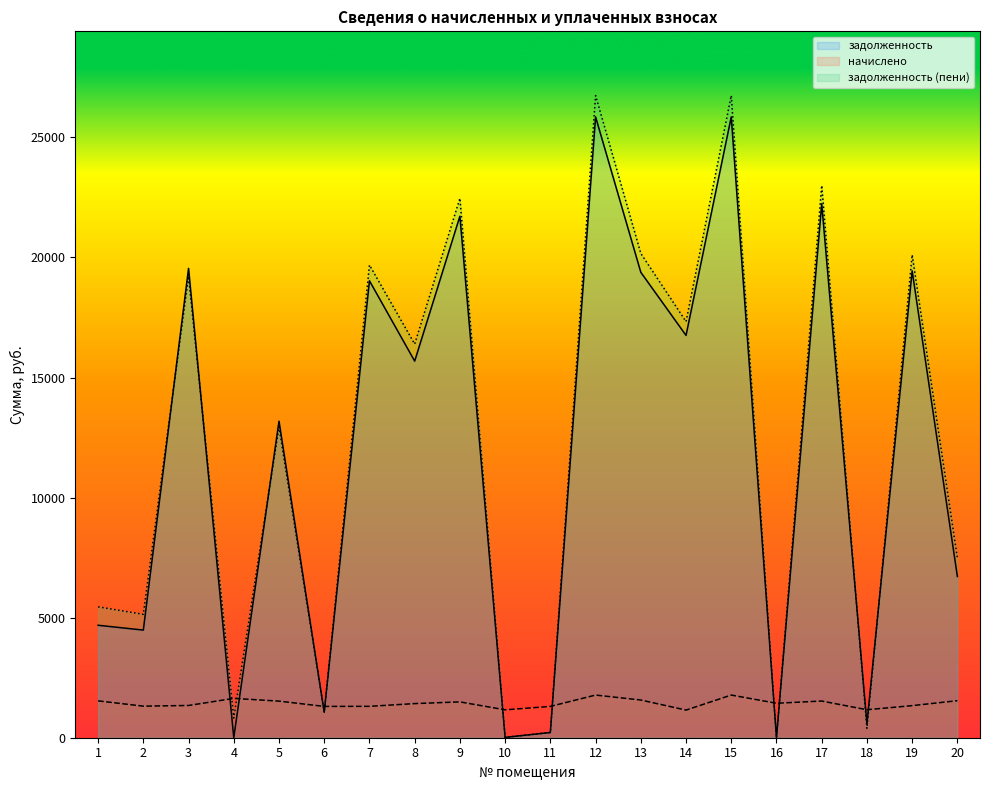

What value does the задолженность series have at 6?

1059.0